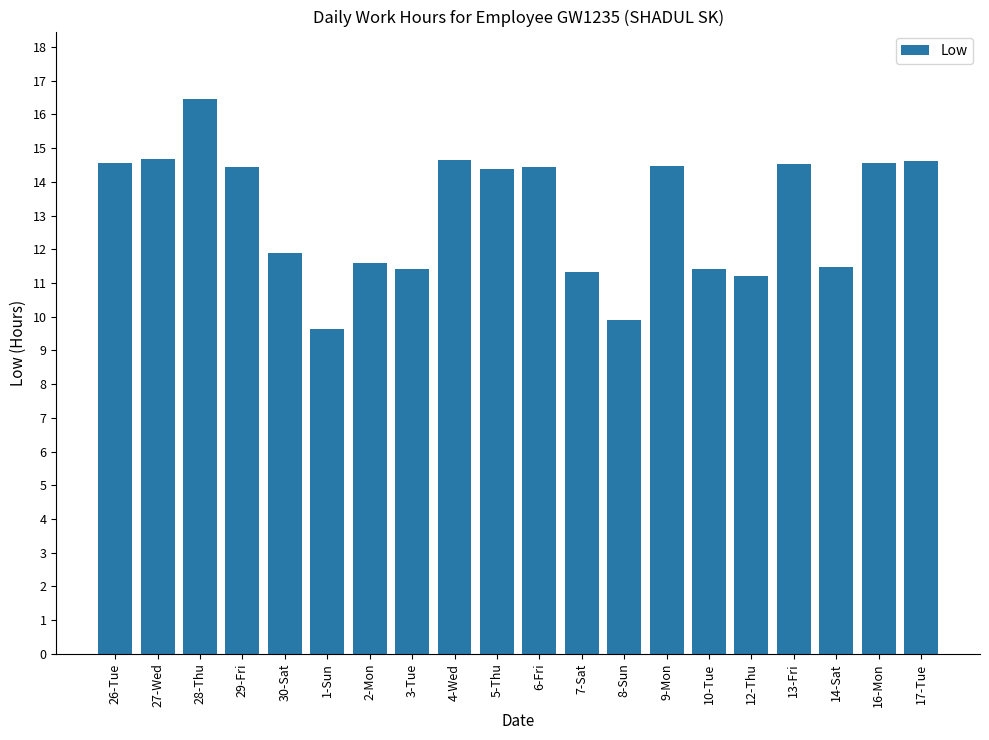

At which category does the chart reach its peak across all series?

28-Thu